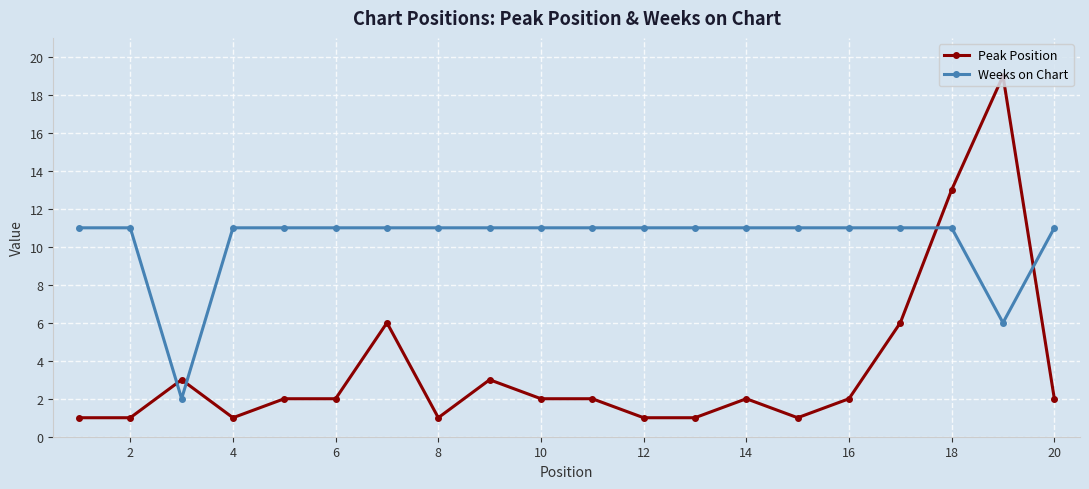

What is the value of the Peak Position point at the 7th from the left?

6